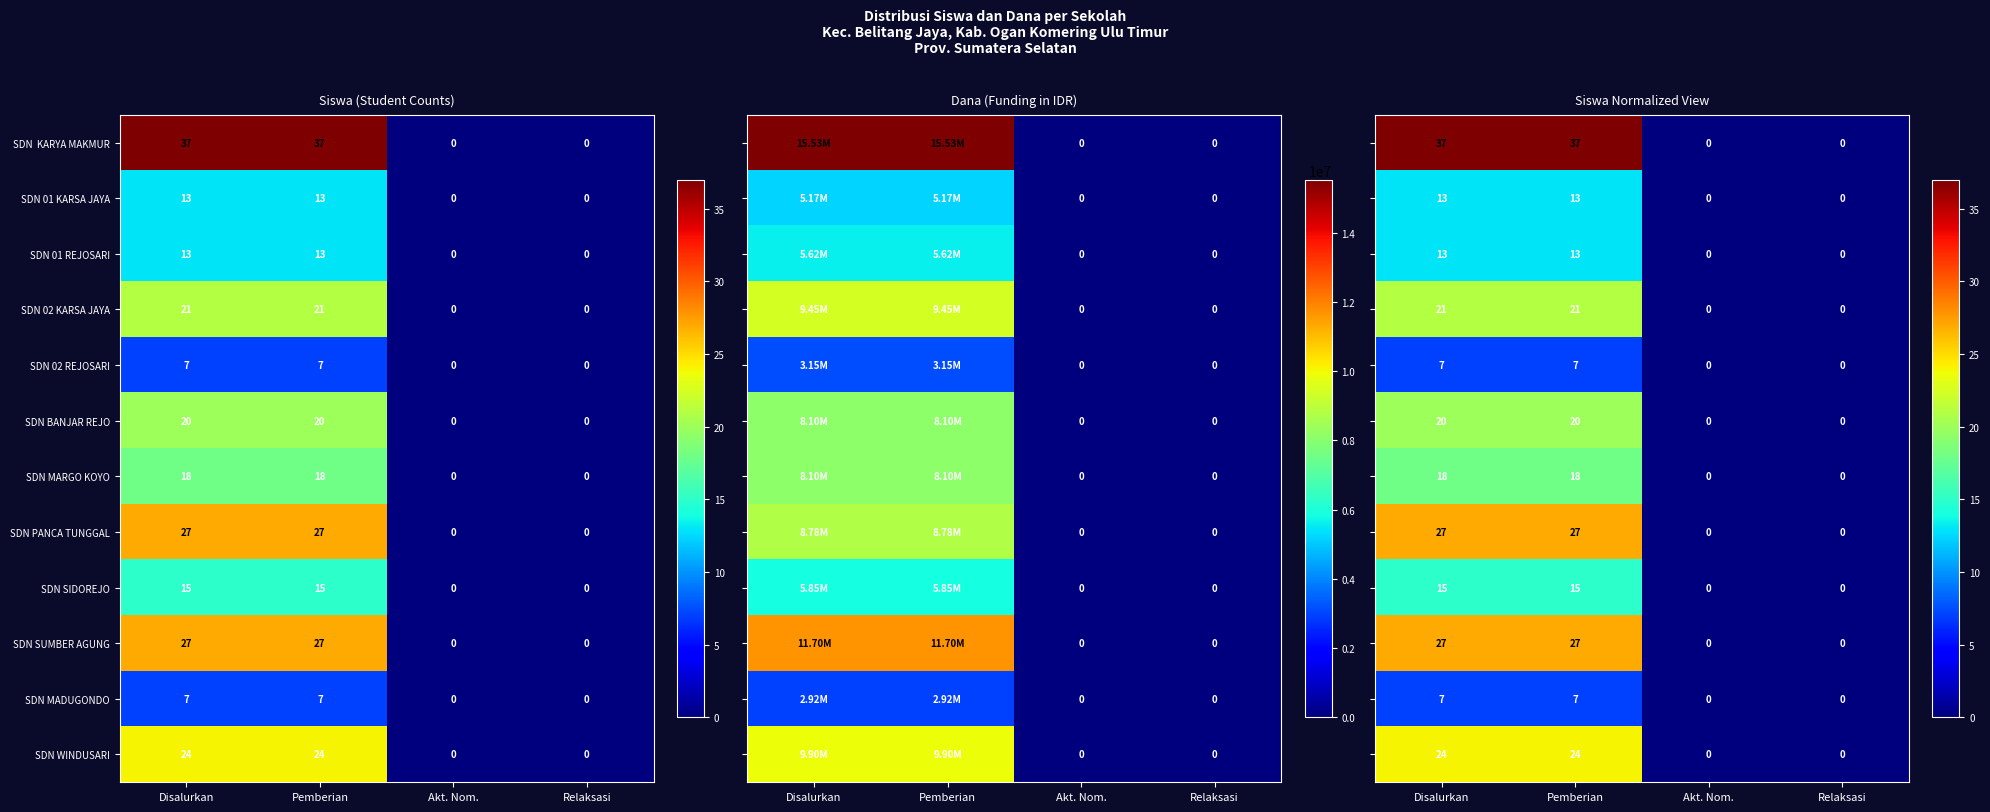

How many SDN PANCA TUNGGAL values are between 0 and 27?

4